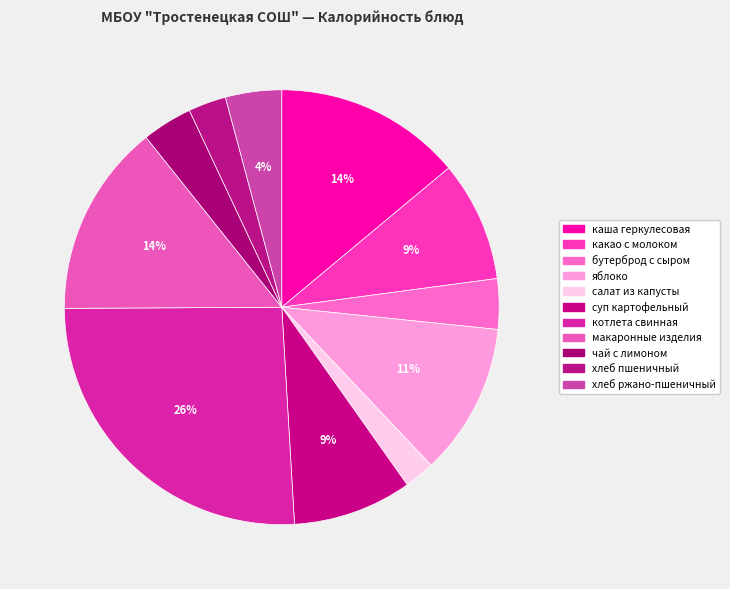

Which slice is the largest?

котлета свинная